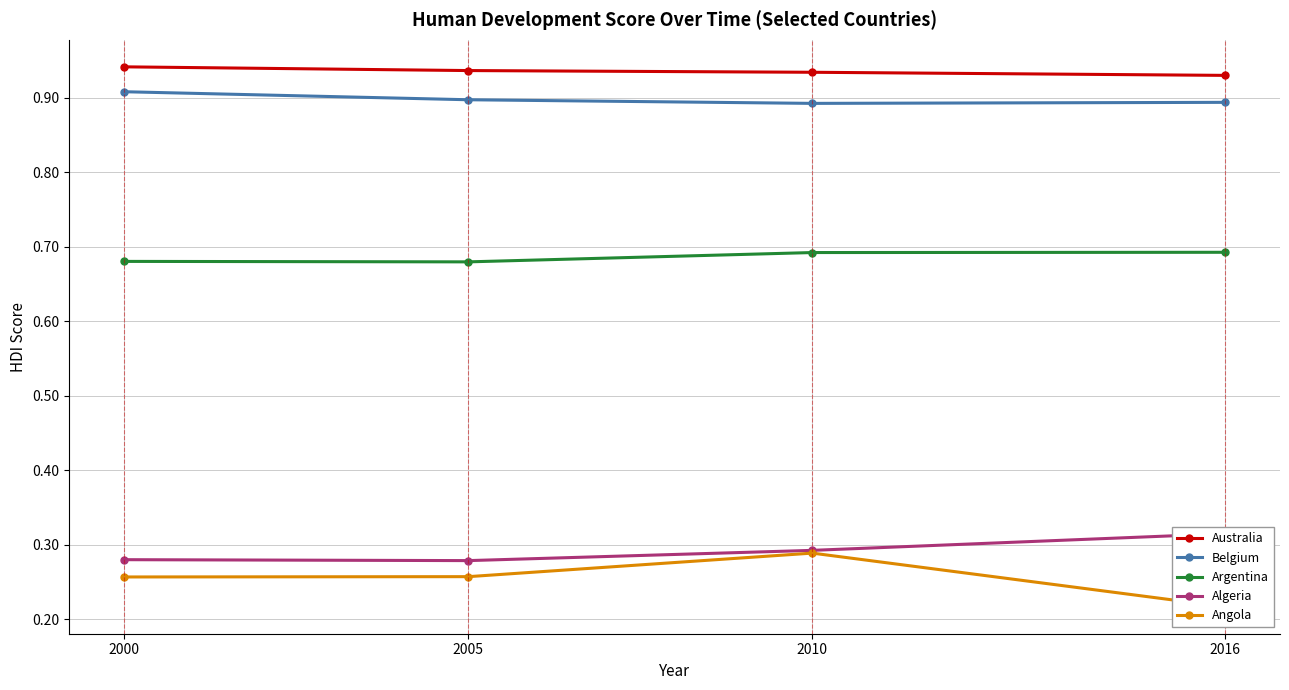

How many lines are shown in the chart?

5